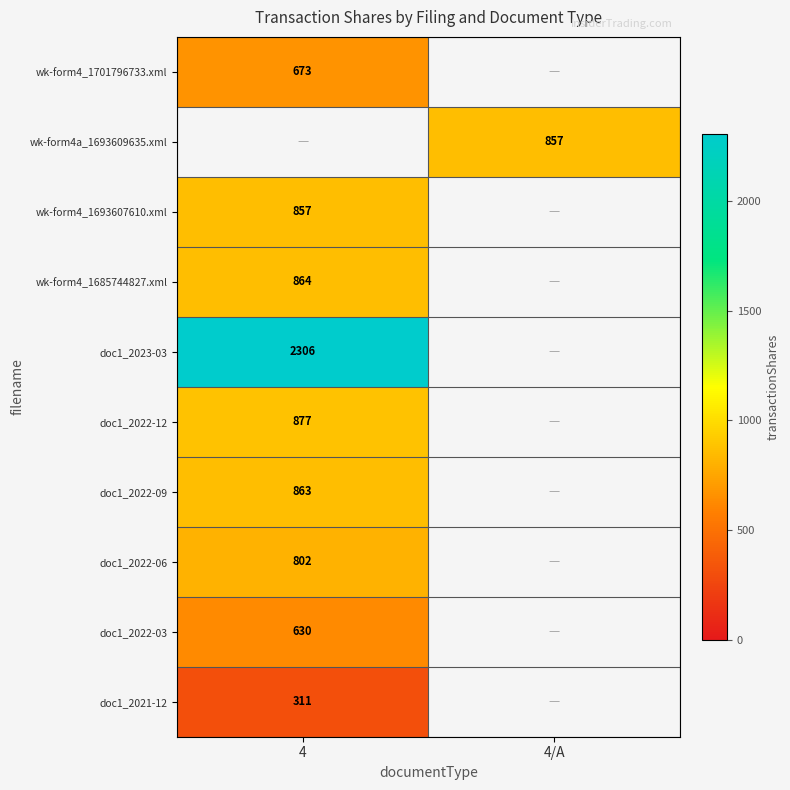

Is the value of wk-form4_1685744827.xml at 4 greater than the value of doc1_2022-06 at 4?

Yes